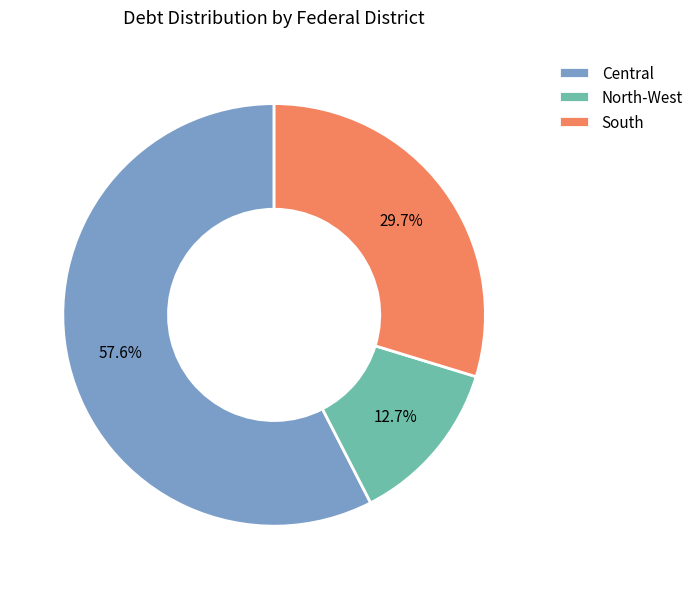

Is there a majority slice in this chart?

Yes